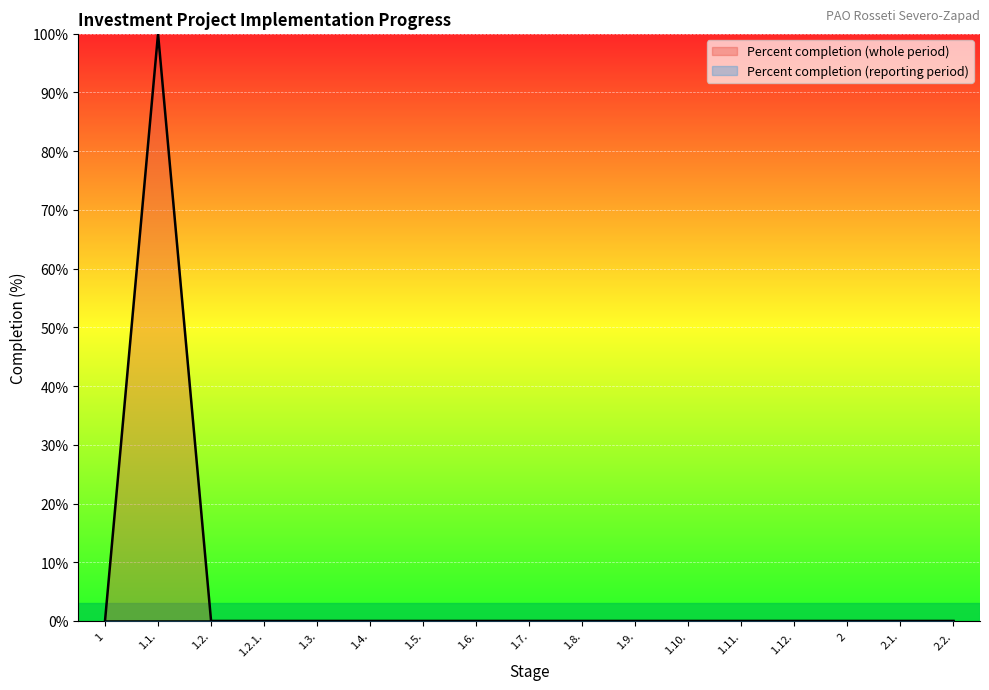

At which category does the data reach its first local peak?

1.1.